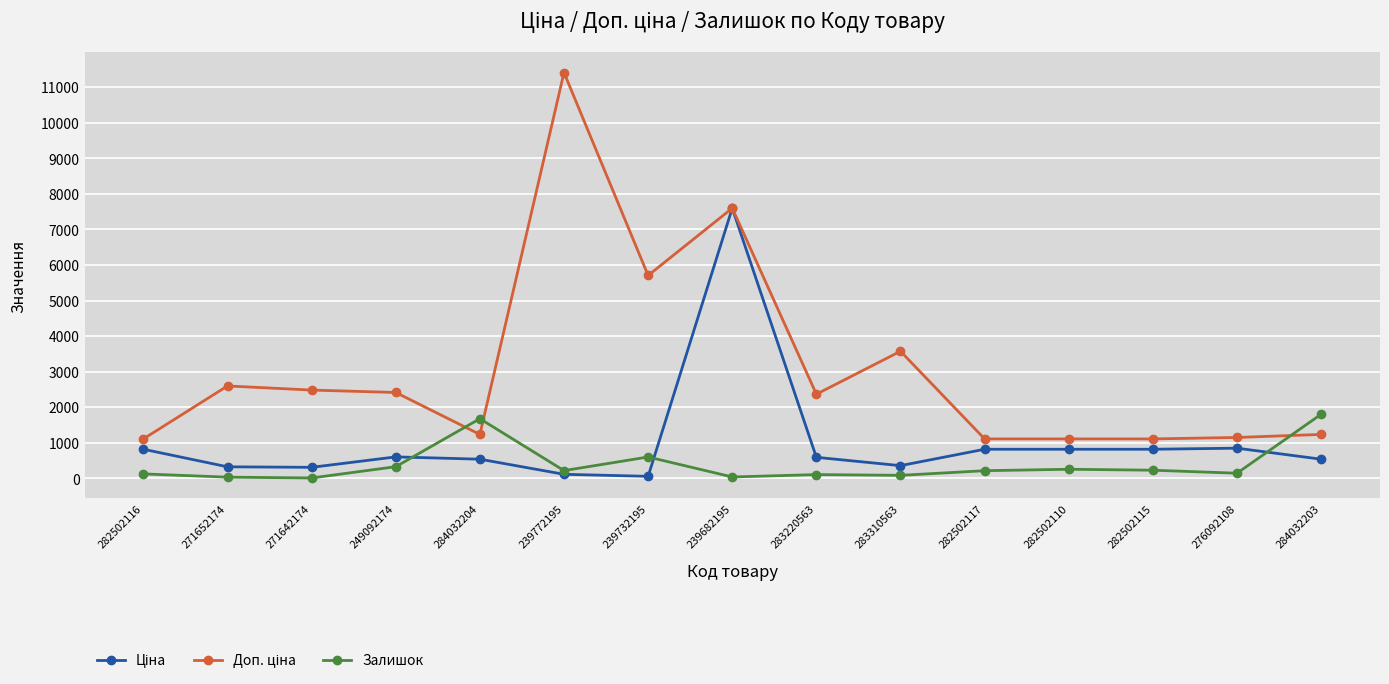

The value of Залишок at 249092174 is 328.0. True or false?

True